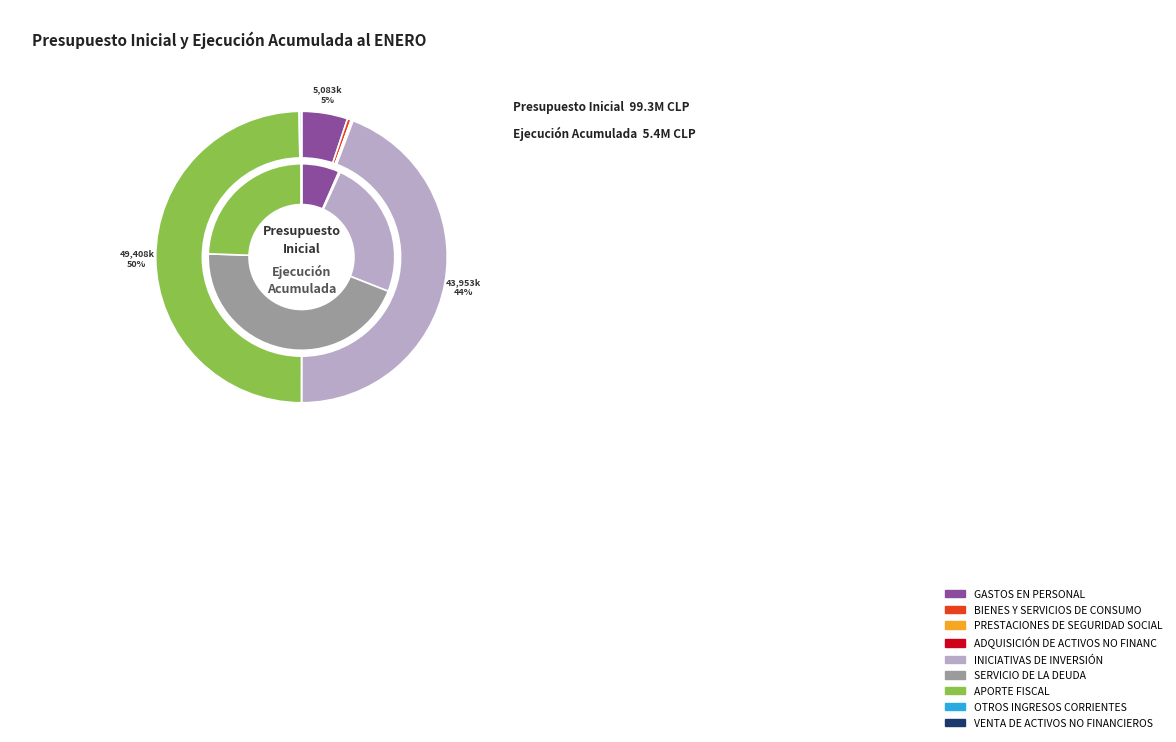

How many segments does this pie chart have?

9